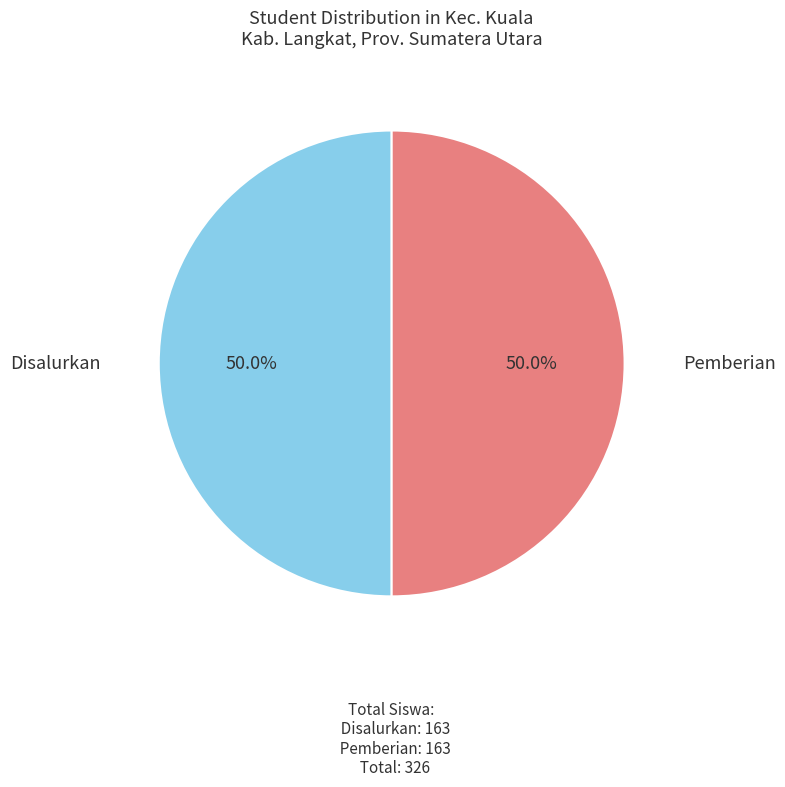

What is the ratio of the value at Disalurkan to the value at Pemberian?

1.0